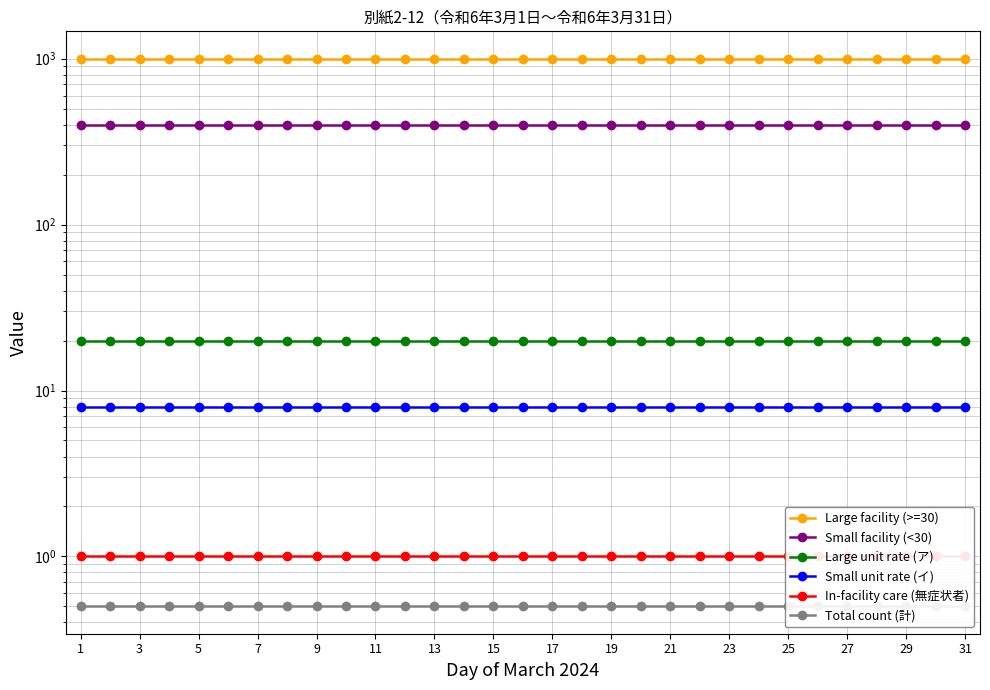

Reading left to right, what are all the values shown in this chart?

Large facility (>=30): 1000.0	1000.0	1000.0	1000.0	1000.0	1000.0	1000.0	1000.0	1000.0	1000.0	1000.0	1000.0	1000.0	1000.0	1000.0	1000.0	1000.0	1000.0	1000.0	1000.0	1000.0	1000.0	1000.0	1000.0	1000.0	1000.0	1000.0	1000.0	1000.0	1000.0	1000.0
Small facility (<30): 400.0	400.0	400.0	400.0	400.0	400.0	400.0	400.0	400.0	400.0	400.0	400.0	400.0	400.0	400.0	400.0	400.0	400.0	400.0	400.0	400.0	400.0	400.0	400.0	400.0	400.0	400.0	400.0	400.0	400.0	400.0
Large unit rate (ア): 20.0	20.0	20.0	20.0	20.0	20.0	20.0	20.0	20.0	20.0	20.0	20.0	20.0	20.0	20.0	20.0	20.0	20.0	20.0	20.0	20.0	20.0	20.0	20.0	20.0	20.0	20.0	20.0	20.0	20.0	20.0
Small unit rate (イ): 8.0	8.0	8.0	8.0	8.0	8.0	8.0	8.0	8.0	8.0	8.0	8.0	8.0	8.0	8.0	8.0	8.0	8.0	8.0	8.0	8.0	8.0	8.0	8.0	8.0	8.0	8.0	8.0	8.0	8.0	8.0
In-facility care (無症状者): 1.0	1.0	1.0	1.0	1.0	1.0	1.0	1.0	1.0	1.0	1.0	1.0	1.0	1.0	1.0	1.0	1.0	1.0	1.0	1.0	1.0	1.0	1.0	1.0	1.0	1.0	1.0	1.0	1.0	1.0	1.0
Total count (計): 0.5	0.5	0.5	0.5	0.5	0.5	0.5	0.5	0.5	0.5	0.5	0.5	0.5	0.5	0.5	0.5	0.5	0.5	0.5	0.5	0.5	0.5	0.5	0.5	0.5	0.5	0.5	0.5	0.5	0.5	0.5